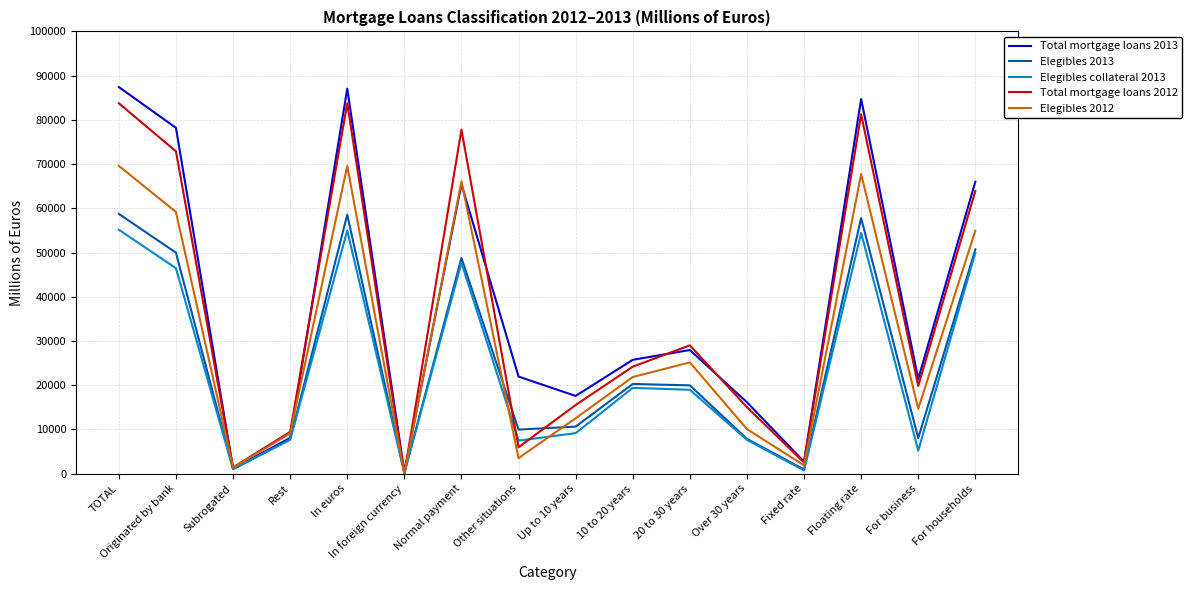

Which series has the largest range (max minus min)?

Total mortgage loans 2013